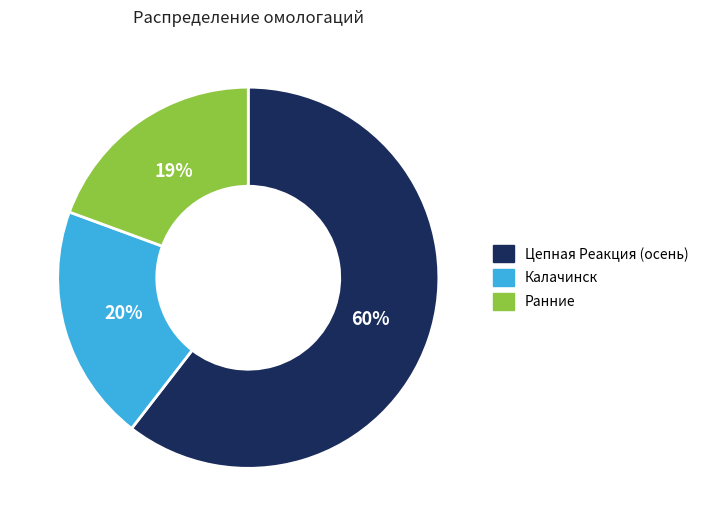

Is the sum of Калачинск and Ранние greater than half?

No